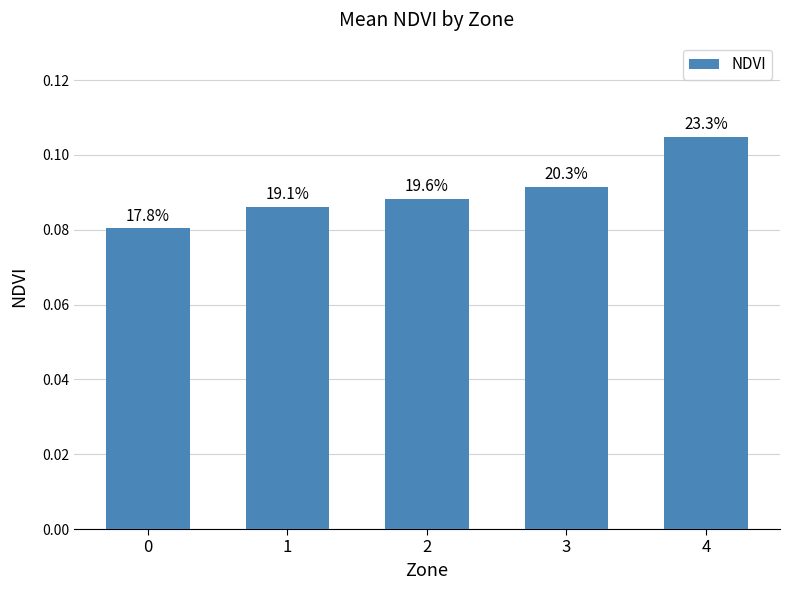

How many bars are there in total?

5